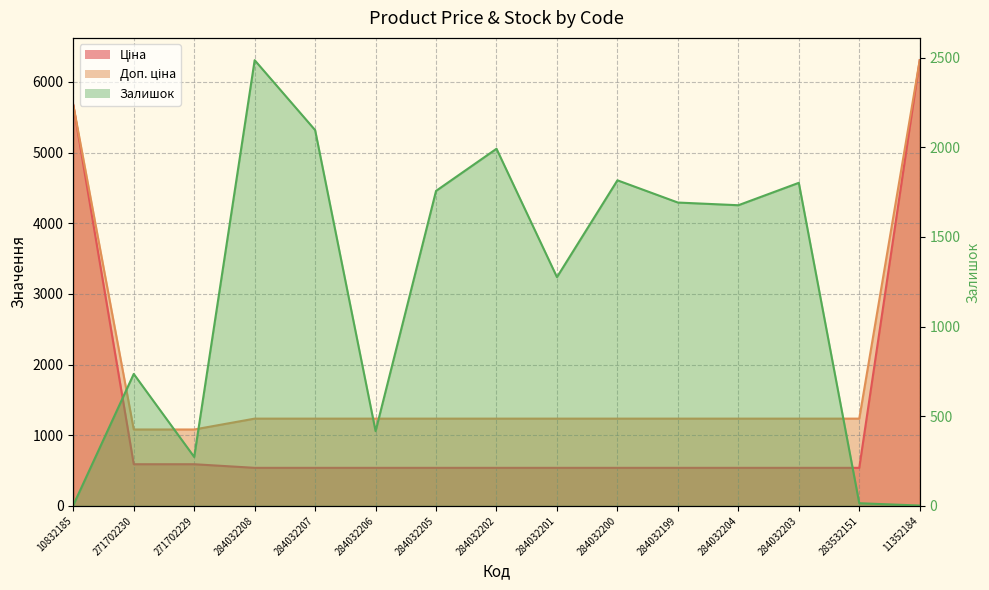

Count the number of data series in this chart.

3